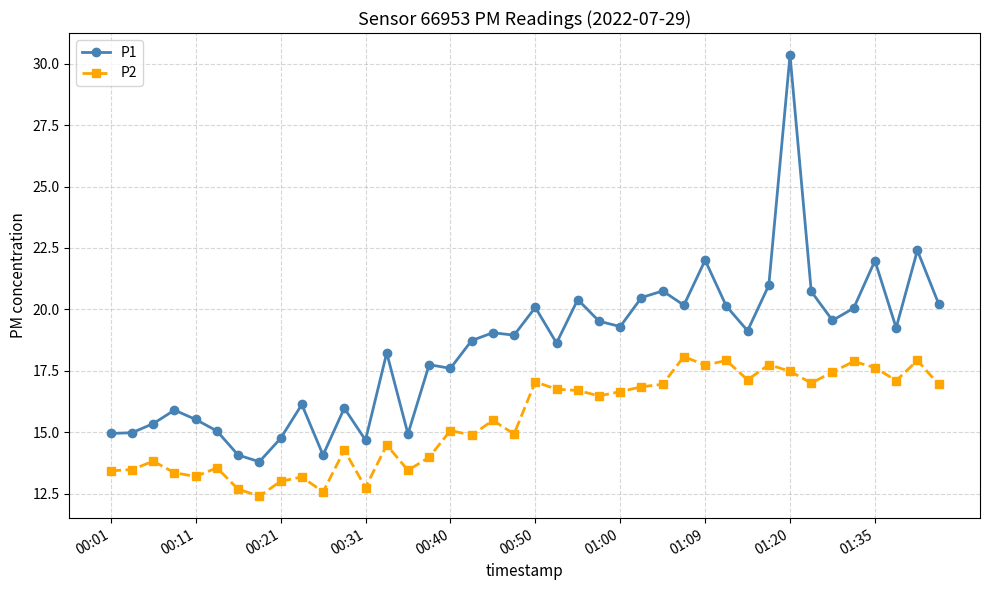

What is the value of the P2 point at the 16th from the left?

14.0